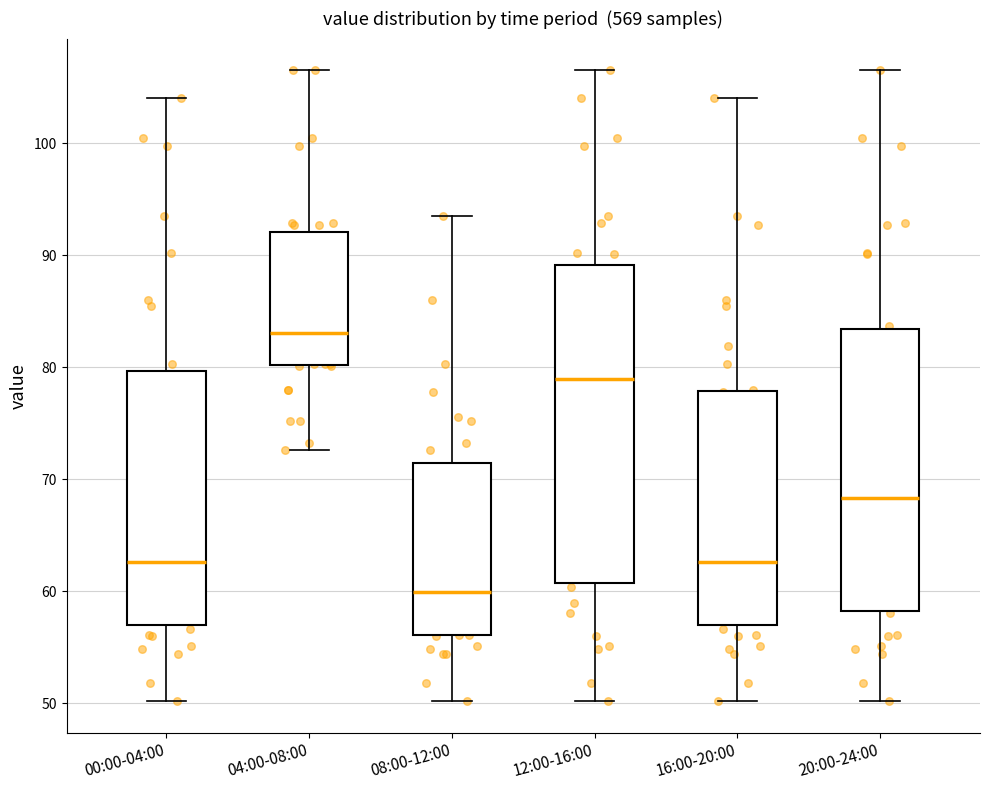

Which box has the lowest median line?

08:00-12:00